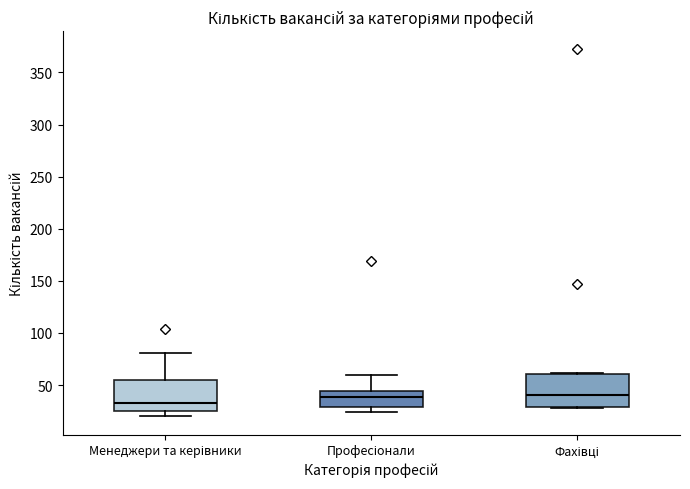

Which box's median line is the lowest?

Менеджери та керівники